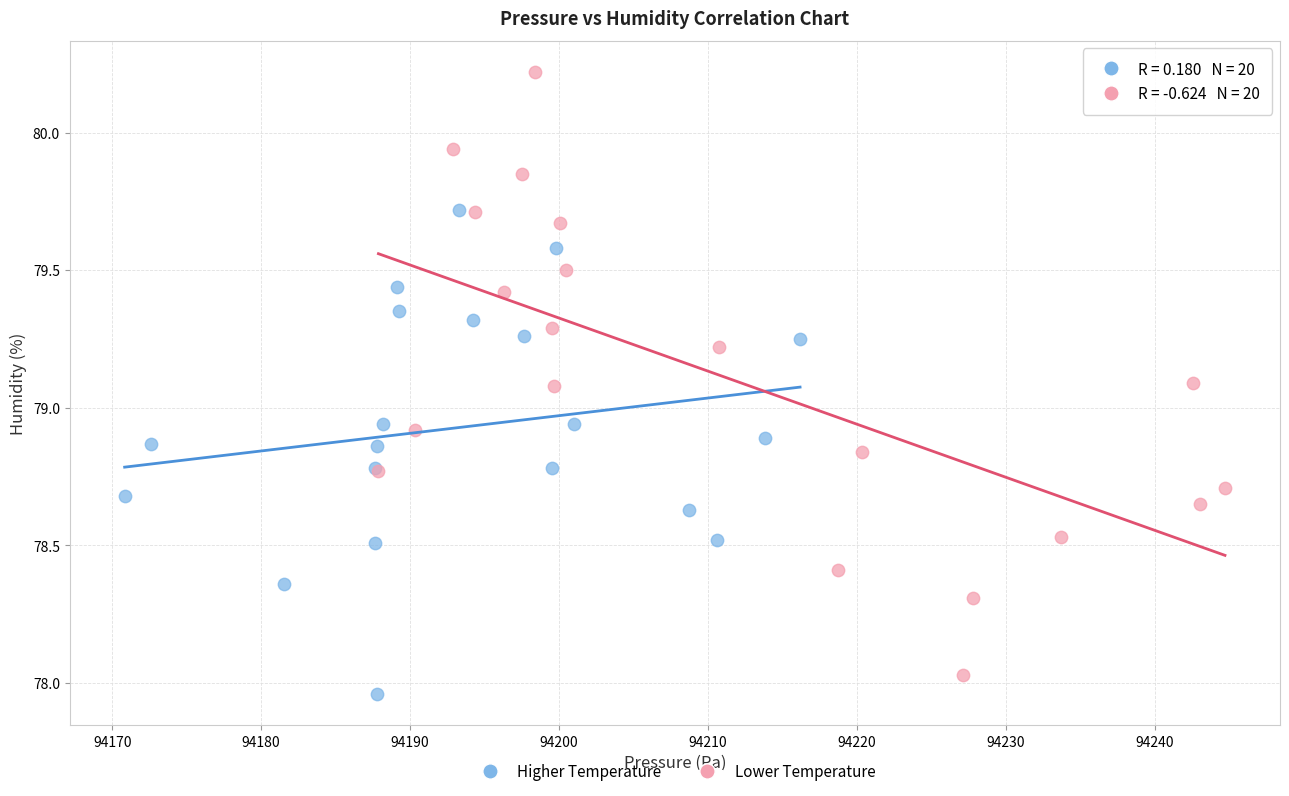

What are all the series names shown in the legend?

Higher Temperature, Lower Temperature